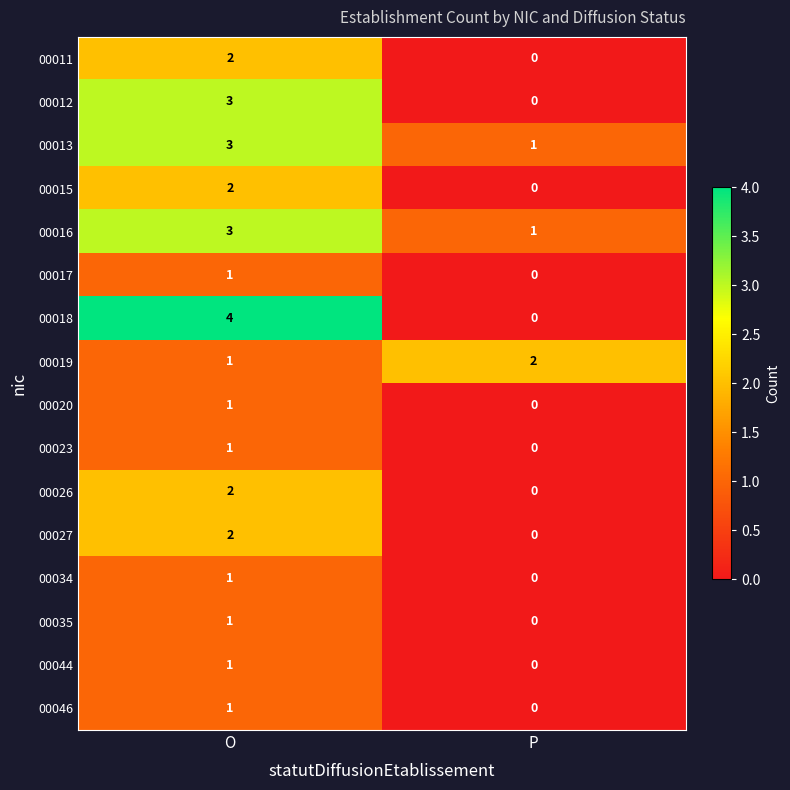

Which series has the widest spread of values?

00018